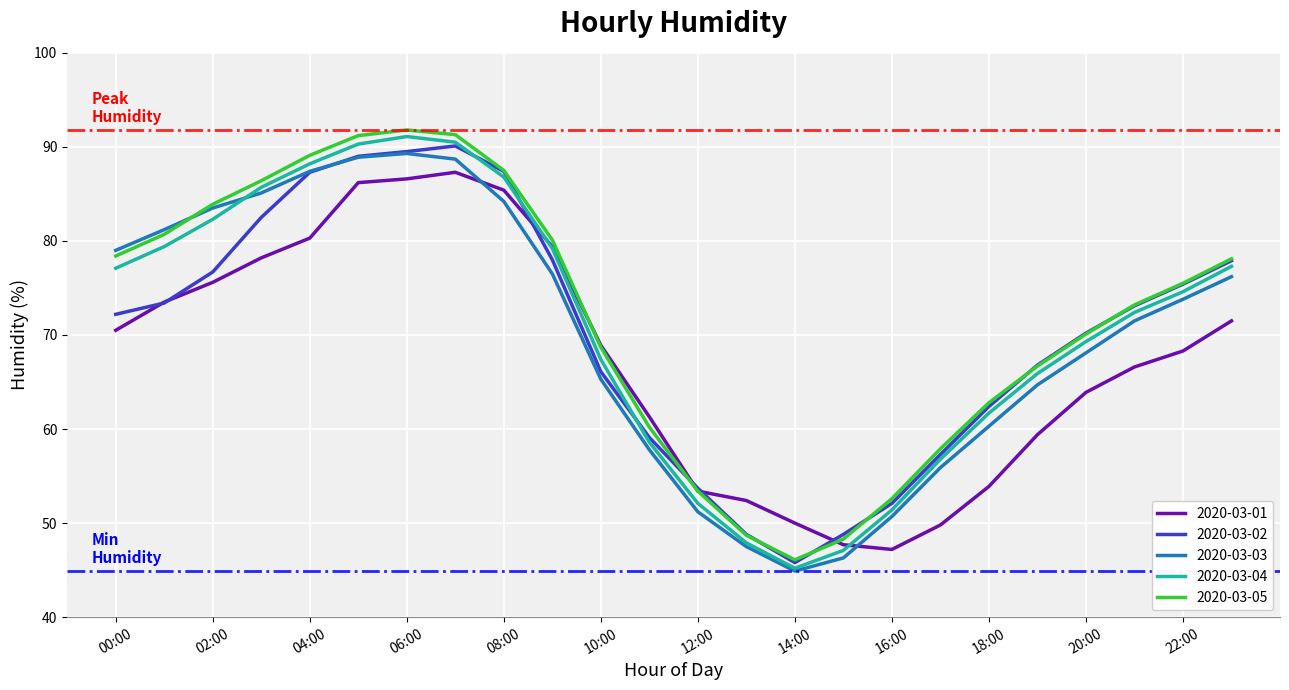

What is the sum of all 2020-03-05 values?

1722.7